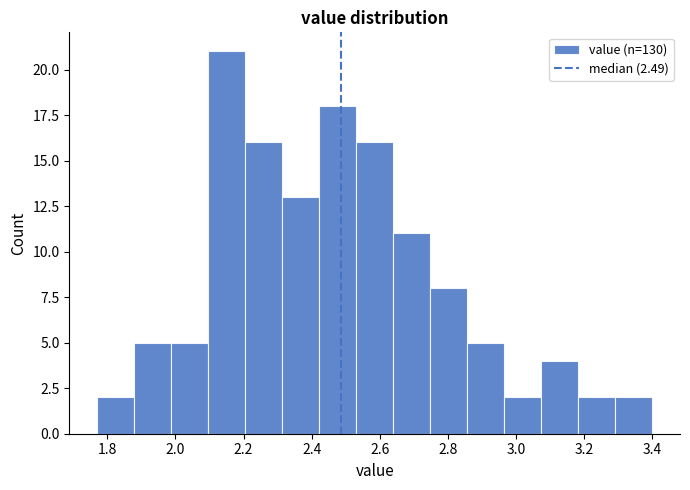

Which range on the x-axis has the tallest bar?

2.10 to 2.20